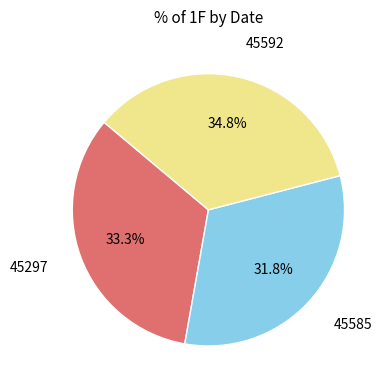

Is there a majority slice in this chart?

No